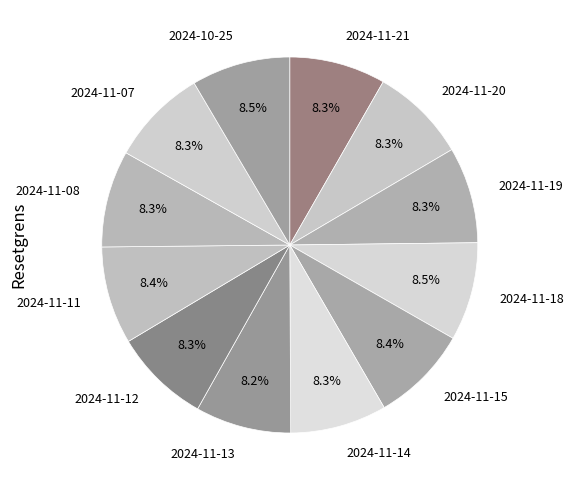

Approximately how many times larger is the value at 2024-11-18 compared to 2024-11-12?

1.0